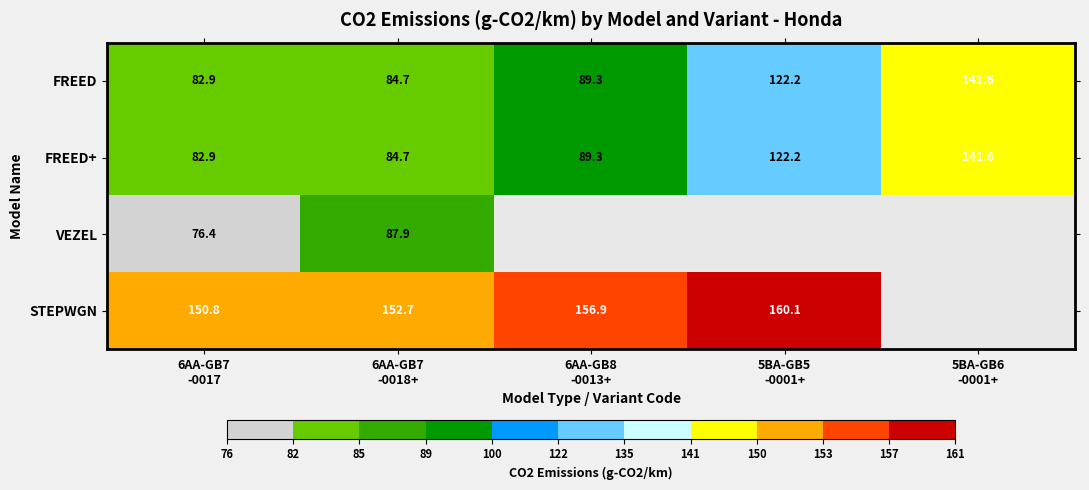

How many values in the FREED series exceed 89?

3